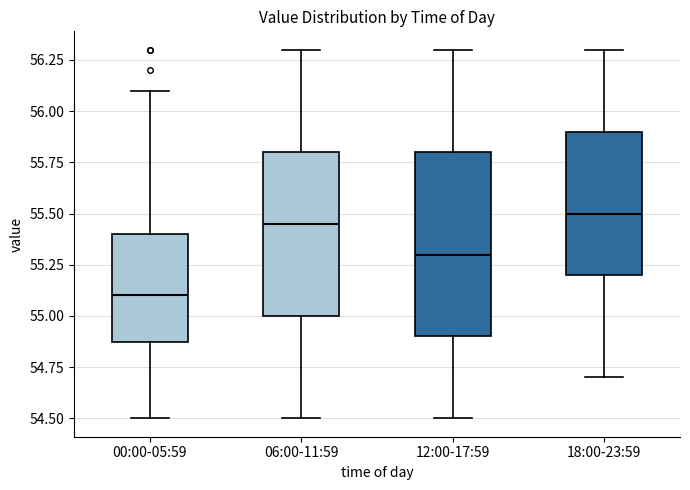

Reading left to right, read every box against the y-axis: the position of its median line, the range the box covers, and the ends of its whiskers. The values are not printed on the chart, so give them approximately, as read against the axis.

00:00-05:59: median 55.10, box 54.90 to 55.40, whiskers 54.50 to 56.10
06:00-11:59: median 55.45, box 55.00 to 55.80, whiskers 54.50 to 56.30
12:00-17:59: median 55.30, box 54.90 to 55.80, whiskers 54.50 to 56.30
18:00-23:59: median 55.50, box 55.20 to 55.90, whiskers 54.70 to 56.30